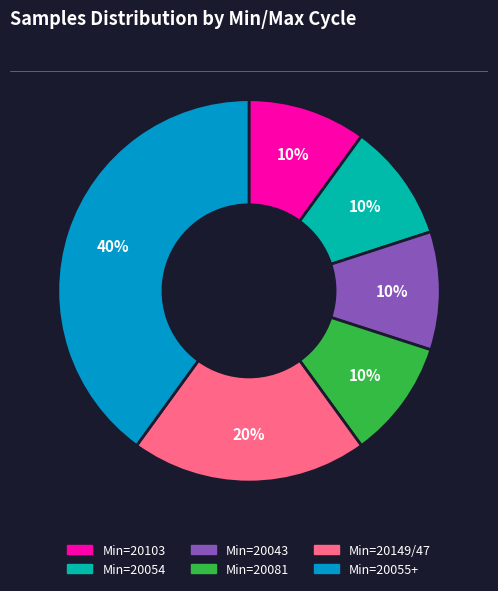

Do Min=20081 and Min=20043 together represent more than half of the pie?

No